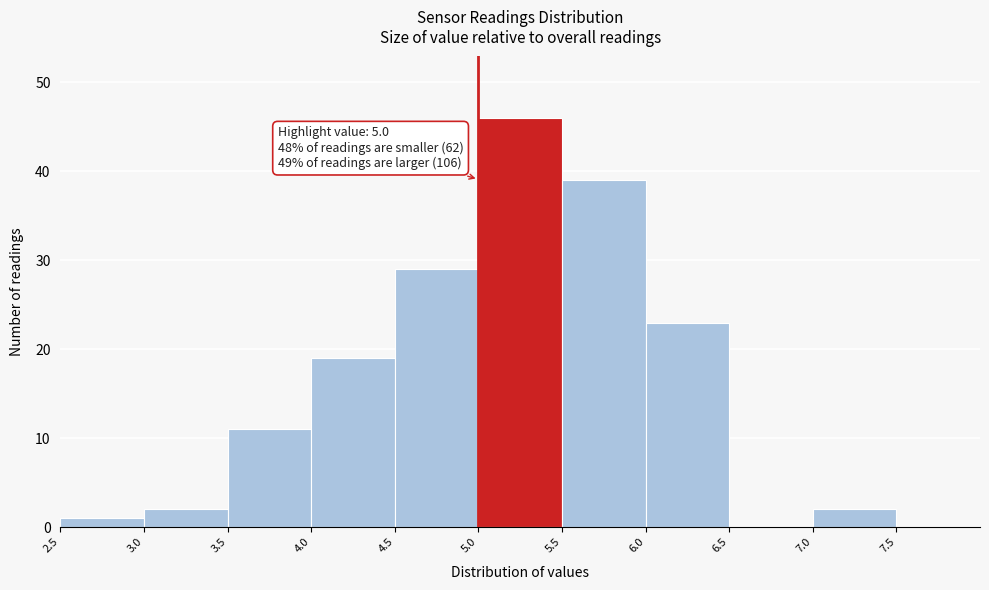

Over which range of the x-axis is the bar tallest?

5.0 to 5.5